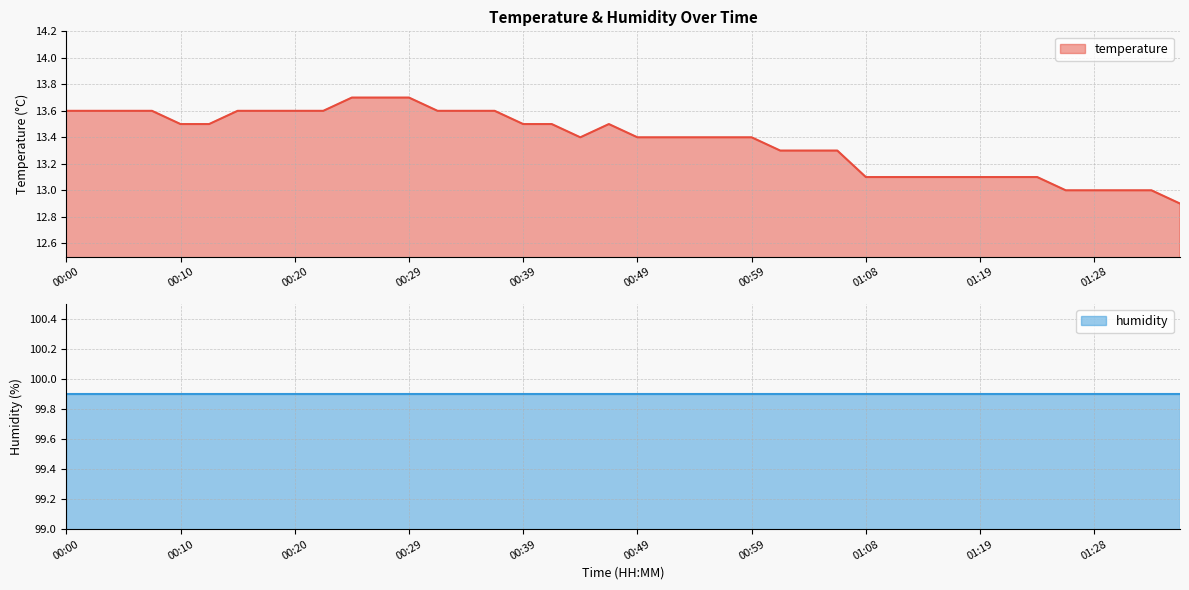

What is the label of the 26th point from the right?

00:34